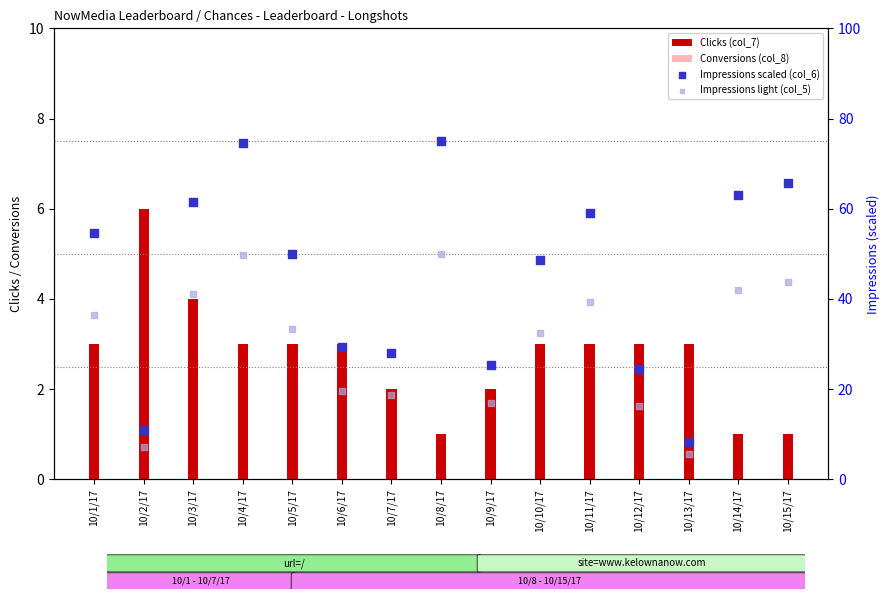

What are all the series names shown in the legend?

Clicks (col_7), Conversions (col_8), Impressions scaled (col_6), Impressions light (col_5)